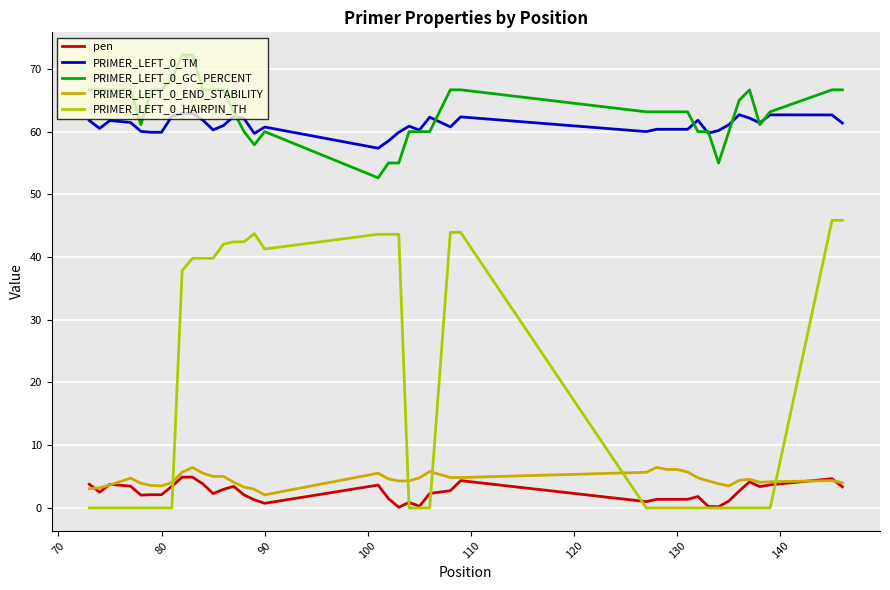

Which series has the largest range (max minus min)?

PRIMER_LEFT_0_HAIRPIN_TH